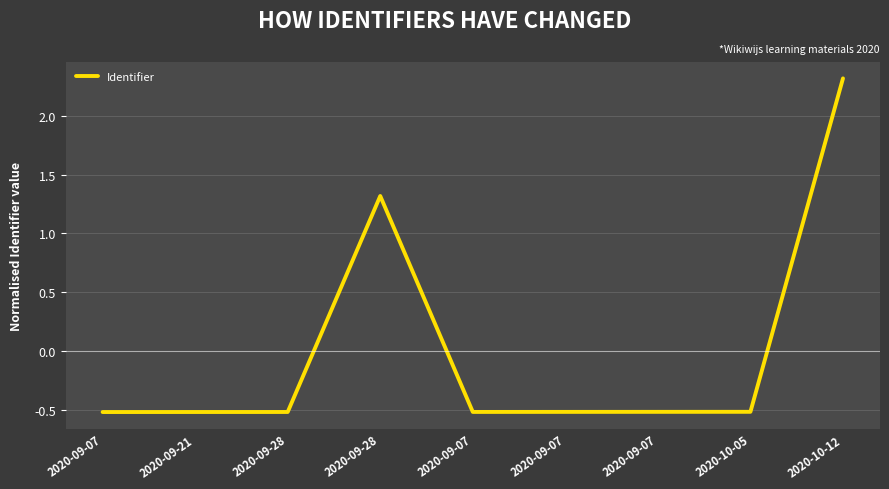

Does the chart have visible grid lines?

Yes